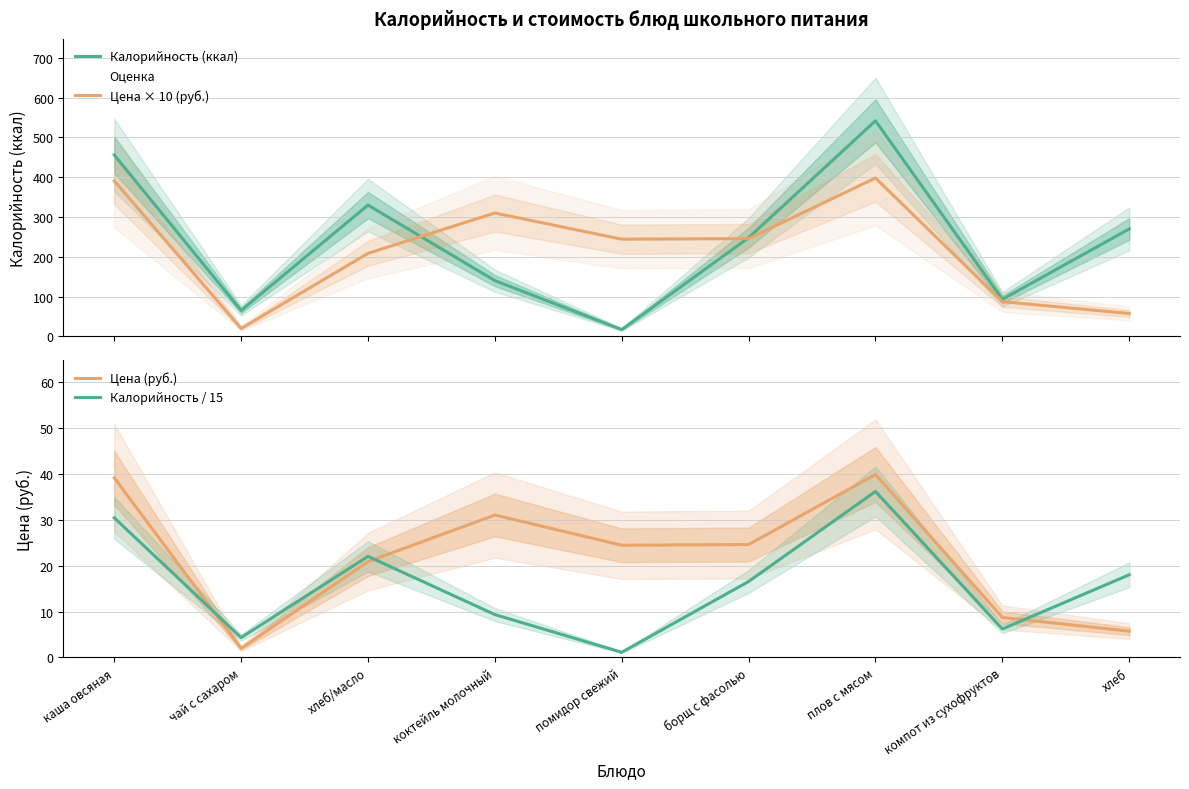

The Калорийность / 15 series shows 6.2 at компот из сухофруктов. True or false?

True